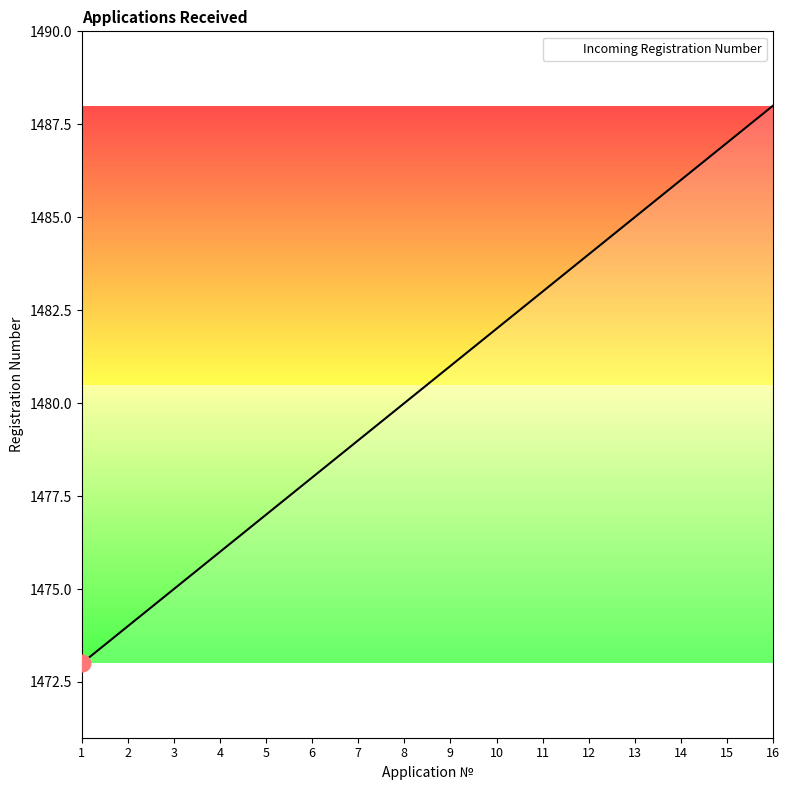

True or false: the data has more than 1 interior local peaks.

False